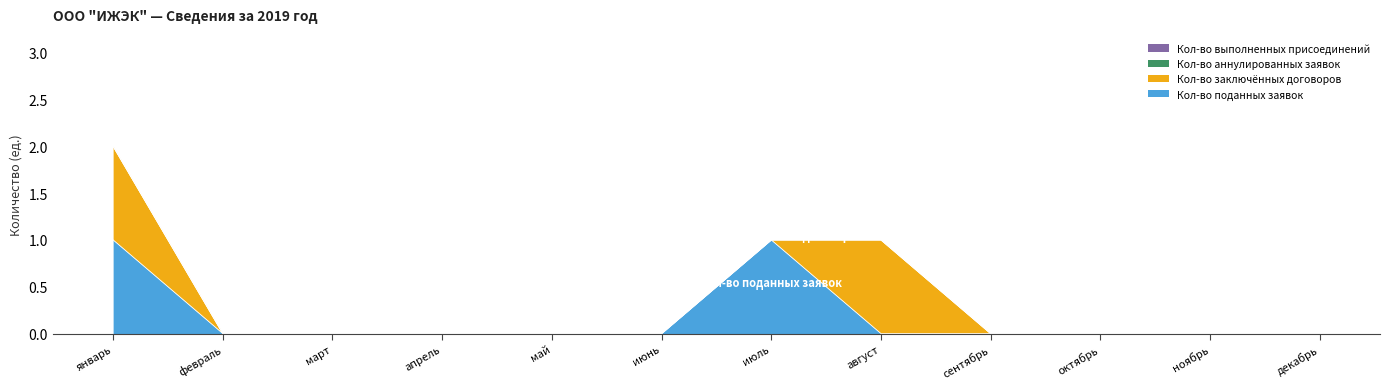

How many lines are shown in the chart?

4